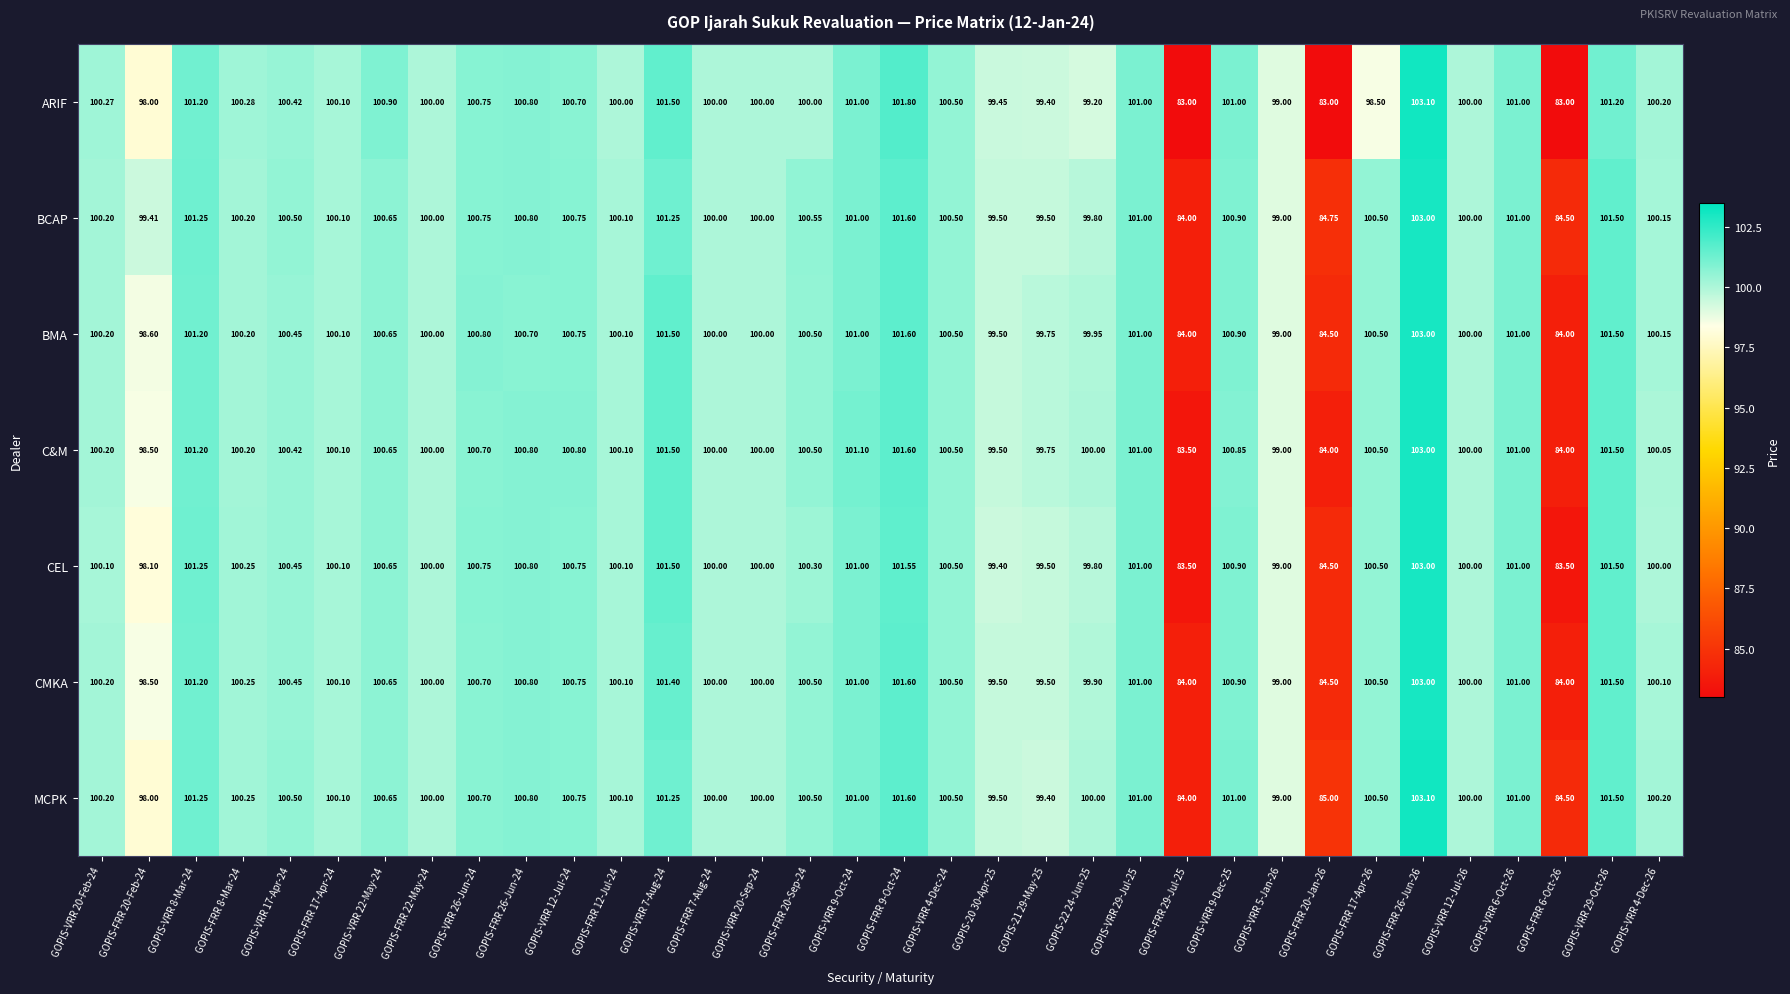

Which series changed the most between GOPIS-FRR 12-Jul-24 and GOPIS-FRR 29-Jul-25?

ARIF